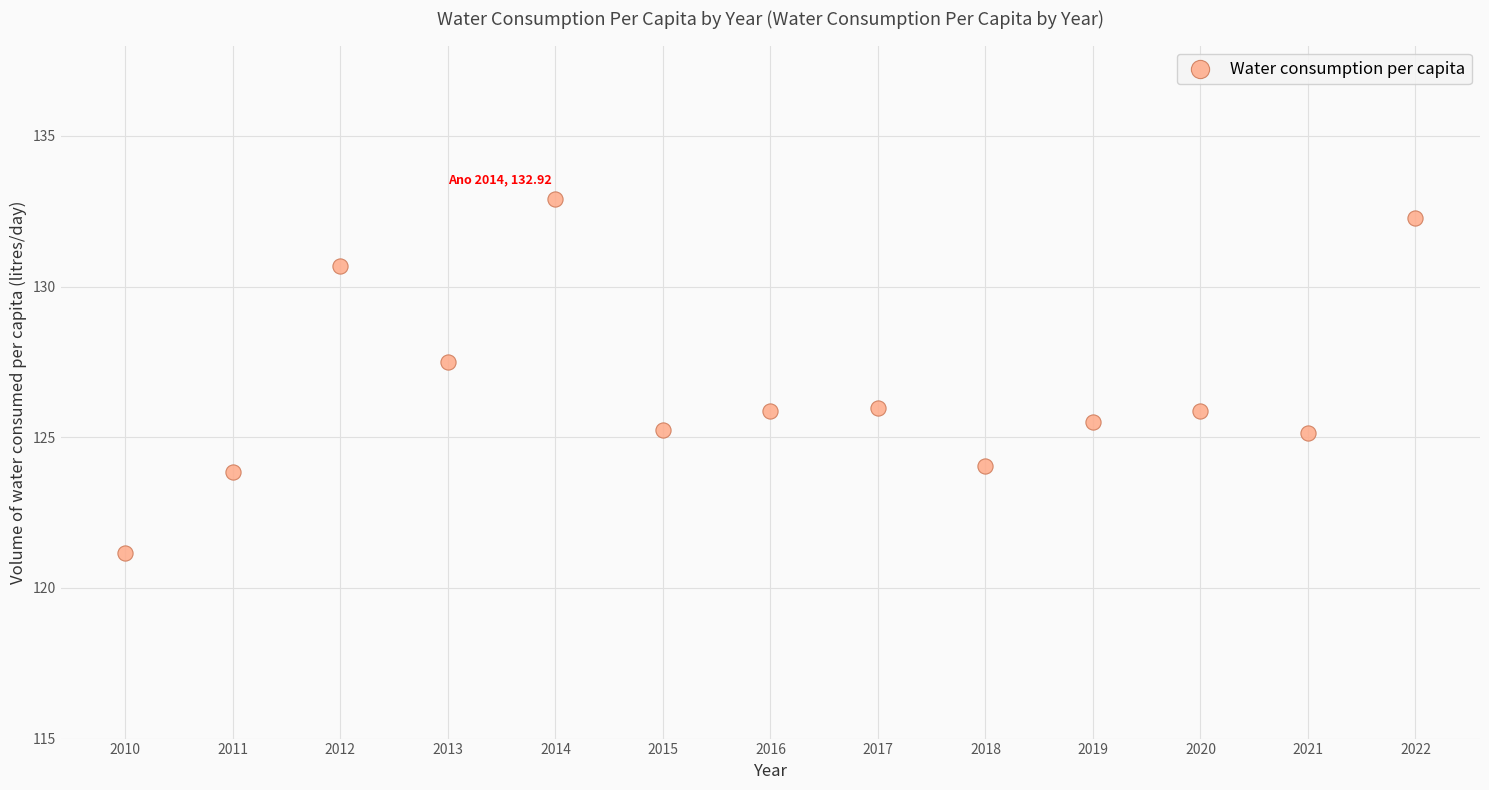

What Y value in the scatter plot is closest to 127?

127.5